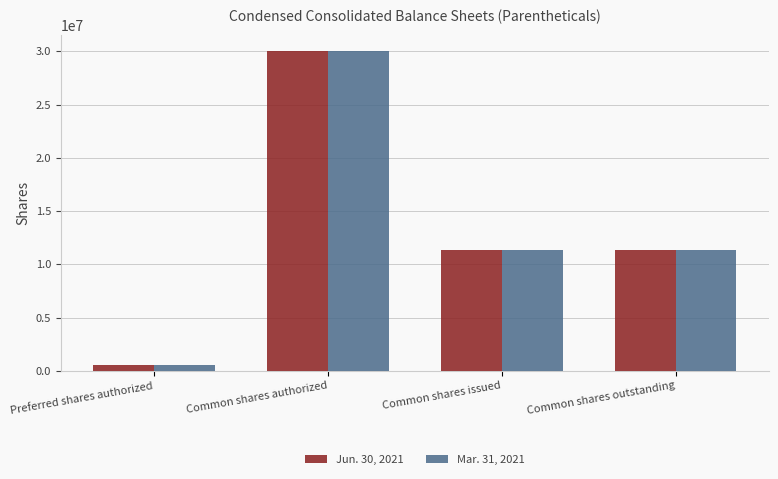

What is the difference between the Mar. 31, 2021 values at Common shares outstanding and Preferred shares authorized?

10832974